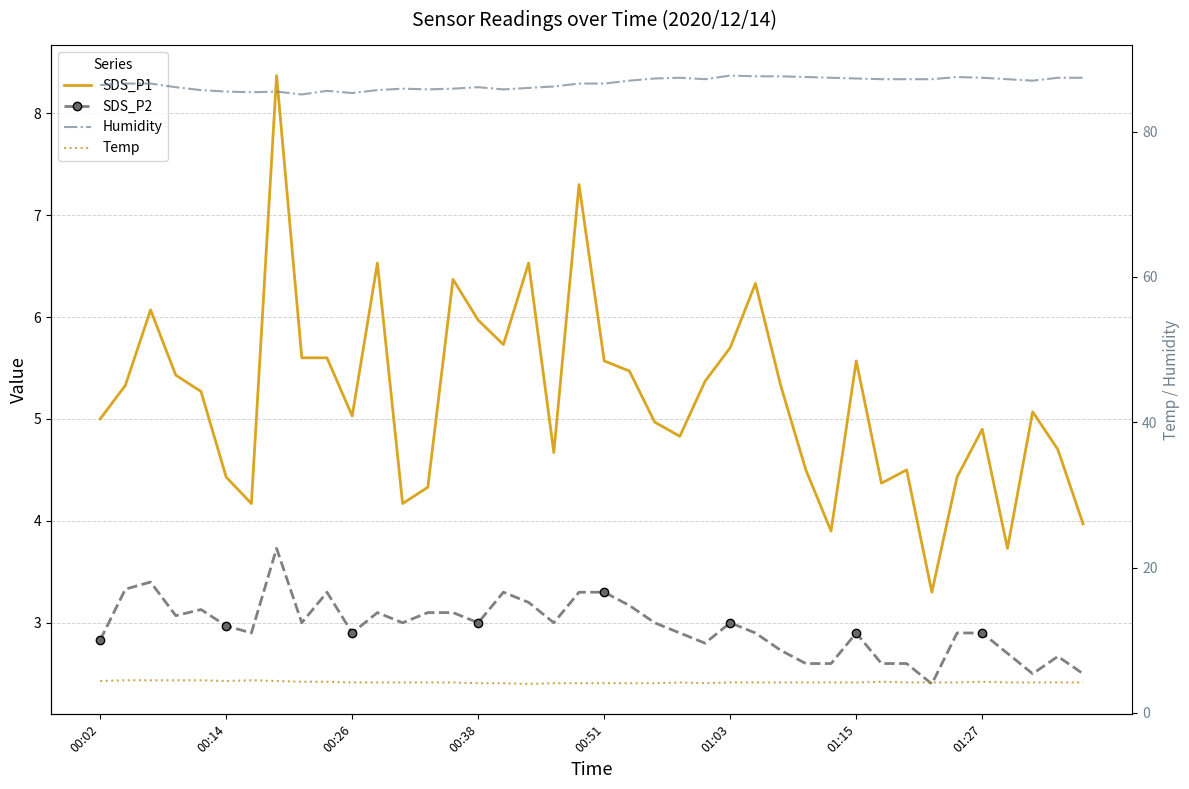

True or false: SDS_P1 and SDS_P2 intersect in this chart.

False